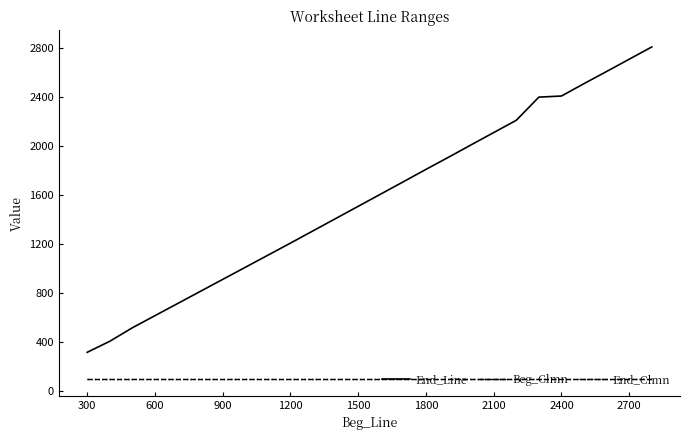

Is this an area chart (filled region under the line)?

No